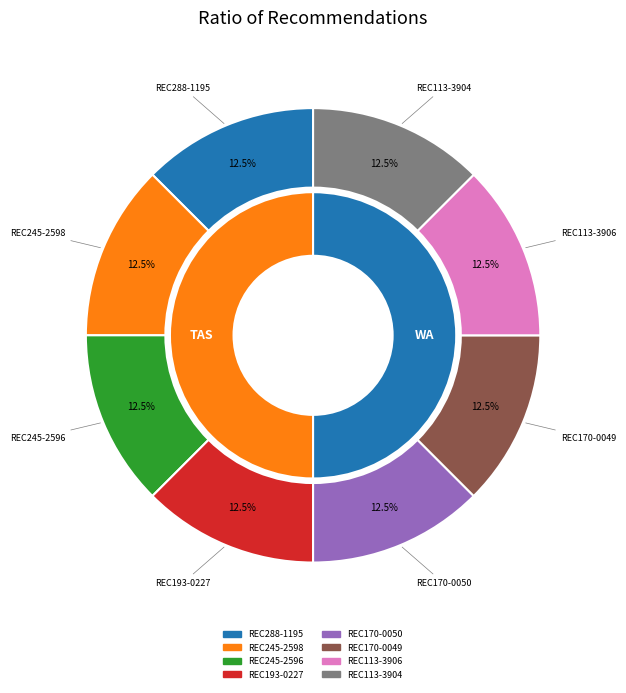

What portion of the pie excludes REC113-3904?

87.5%